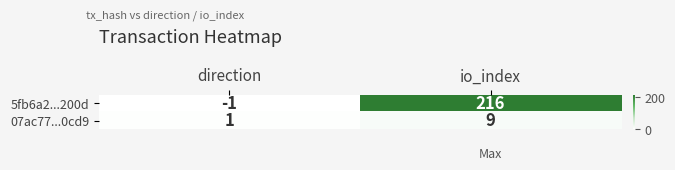

What is the approximate value of 07ac77...0cd9 at io_index?

9